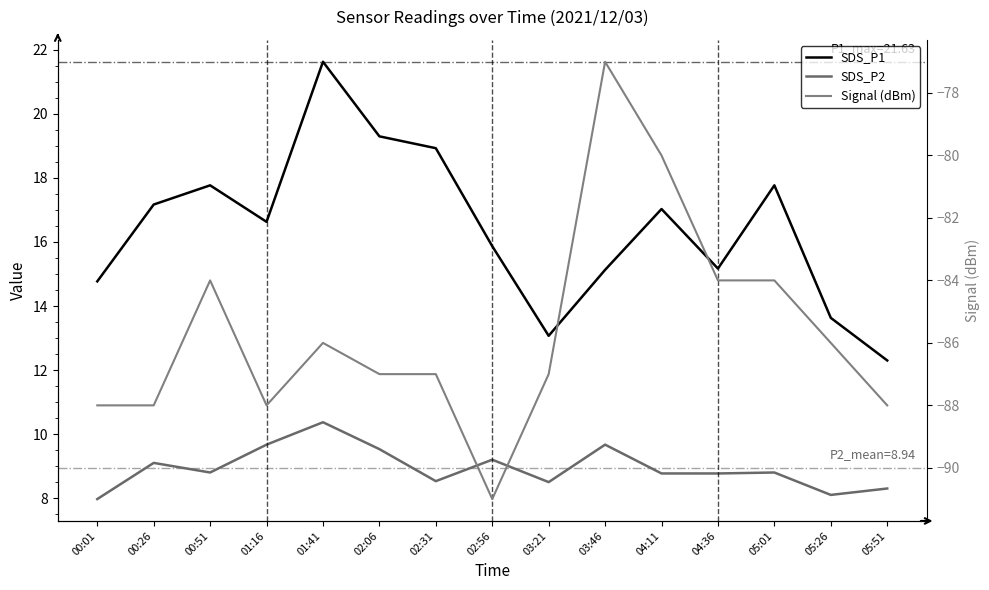

How many lines are shown in the chart?

3